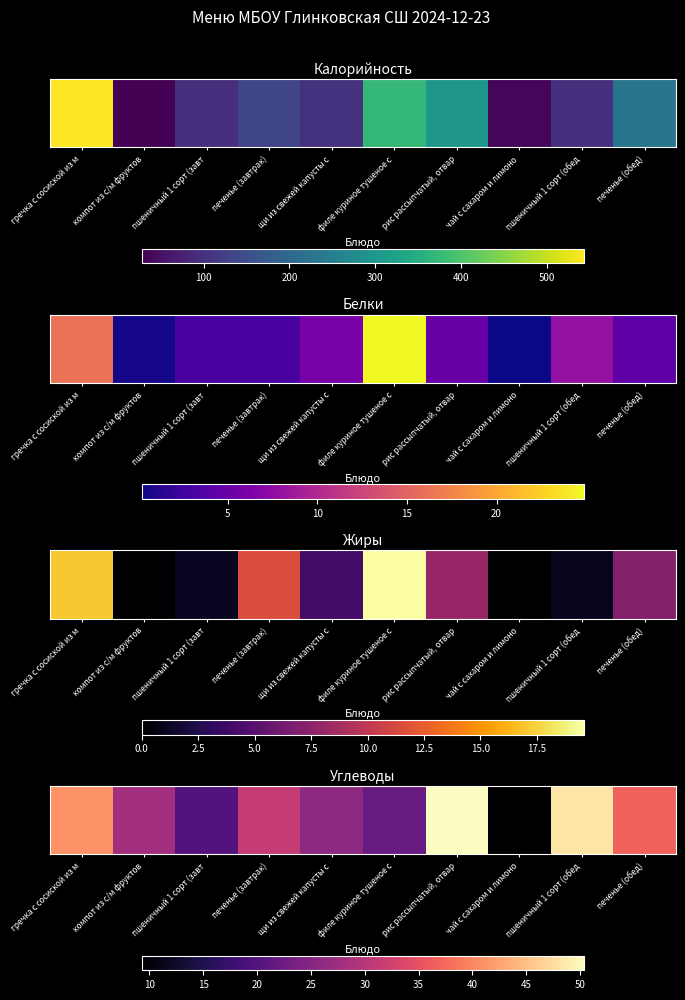

How many values exceed 31?

5